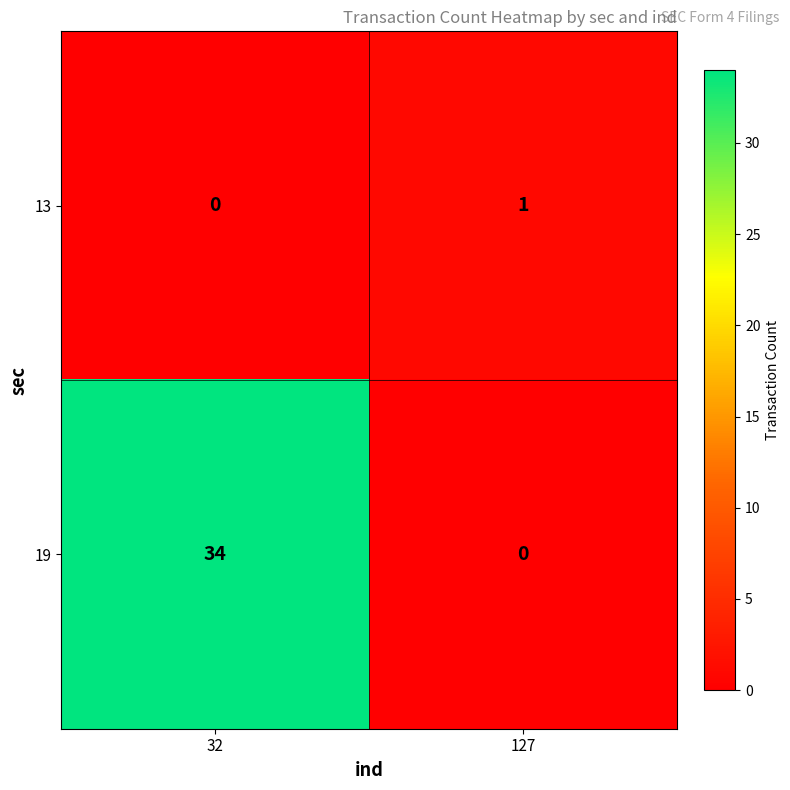

At which label does 19 reach its peak?

32